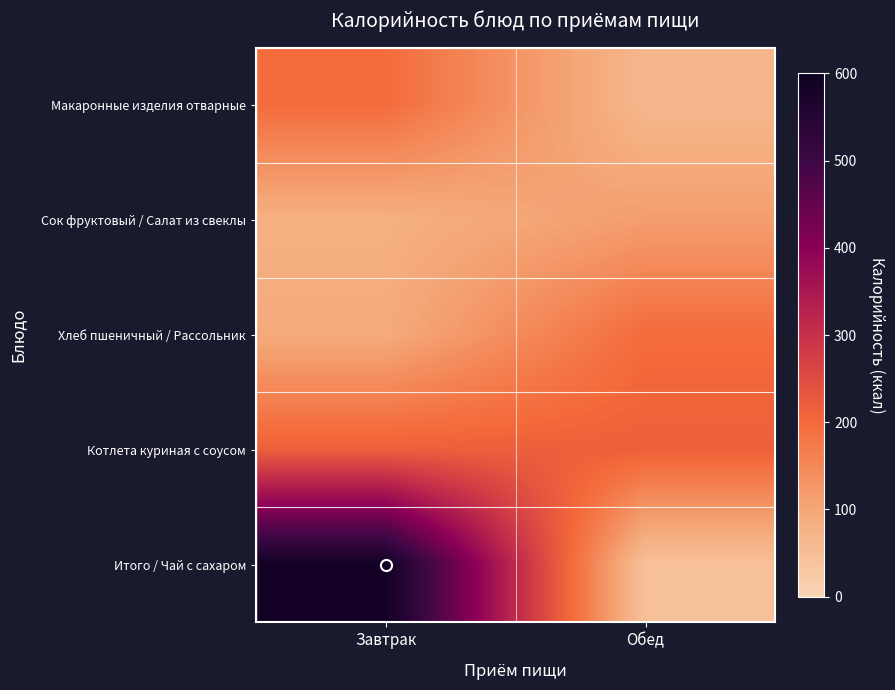

Between Завтрак and Обед, which series saw the biggest shift?

Итого / Чай с сахаром